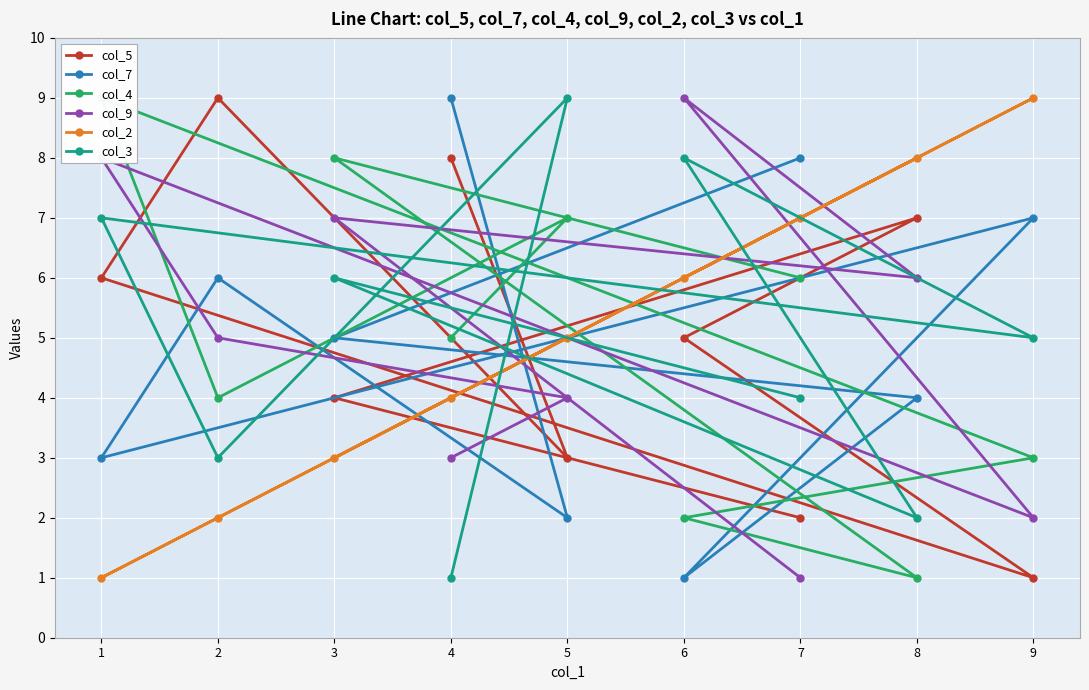

At which category does col_2 reach its first local valley?

3